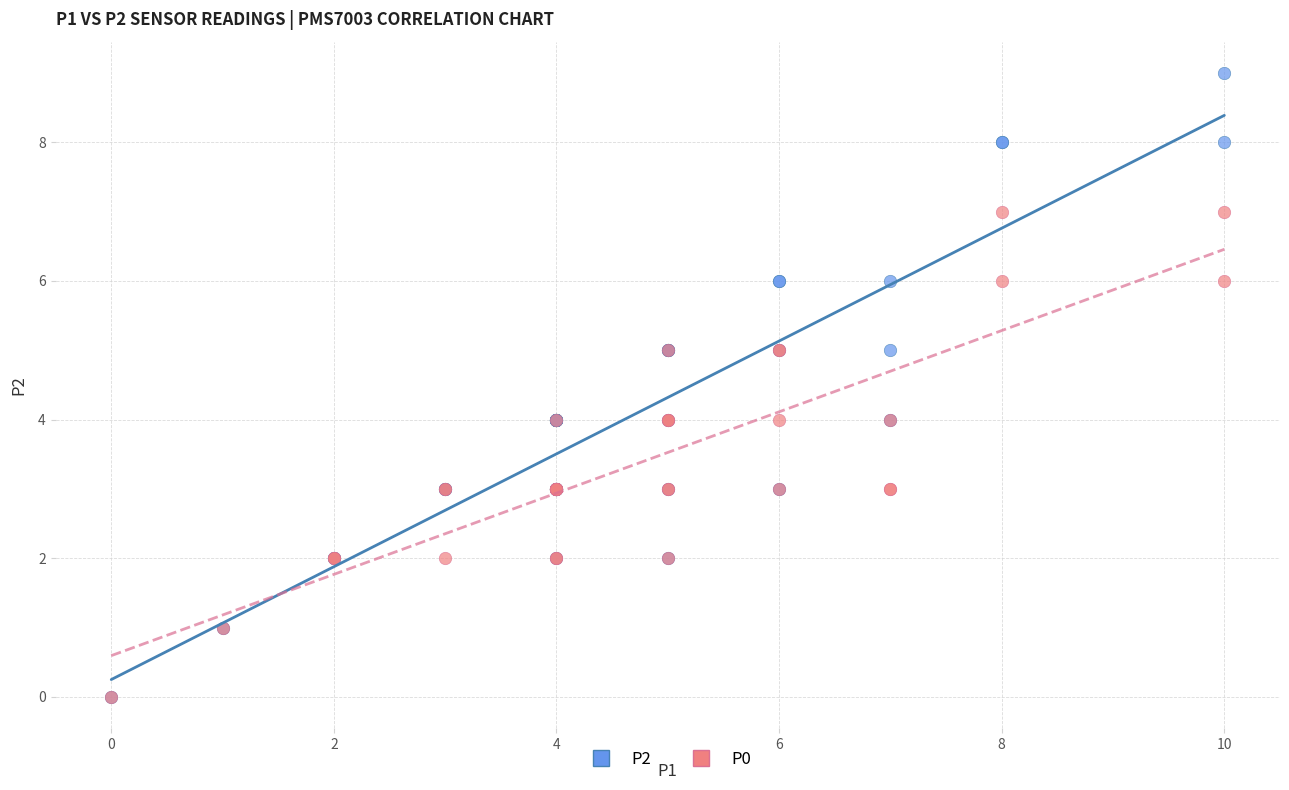

Which series has the widest spread of Y values?

P2